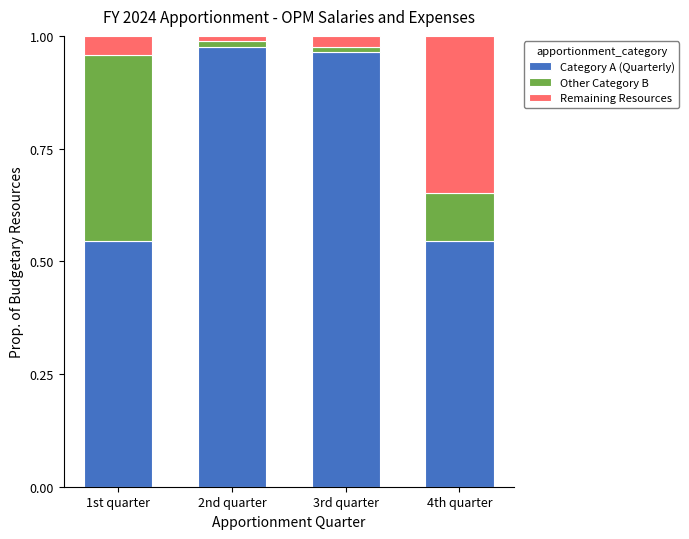

True or false: Category A (Quarterly) has a value of 1.4 at 2nd quarter.

False